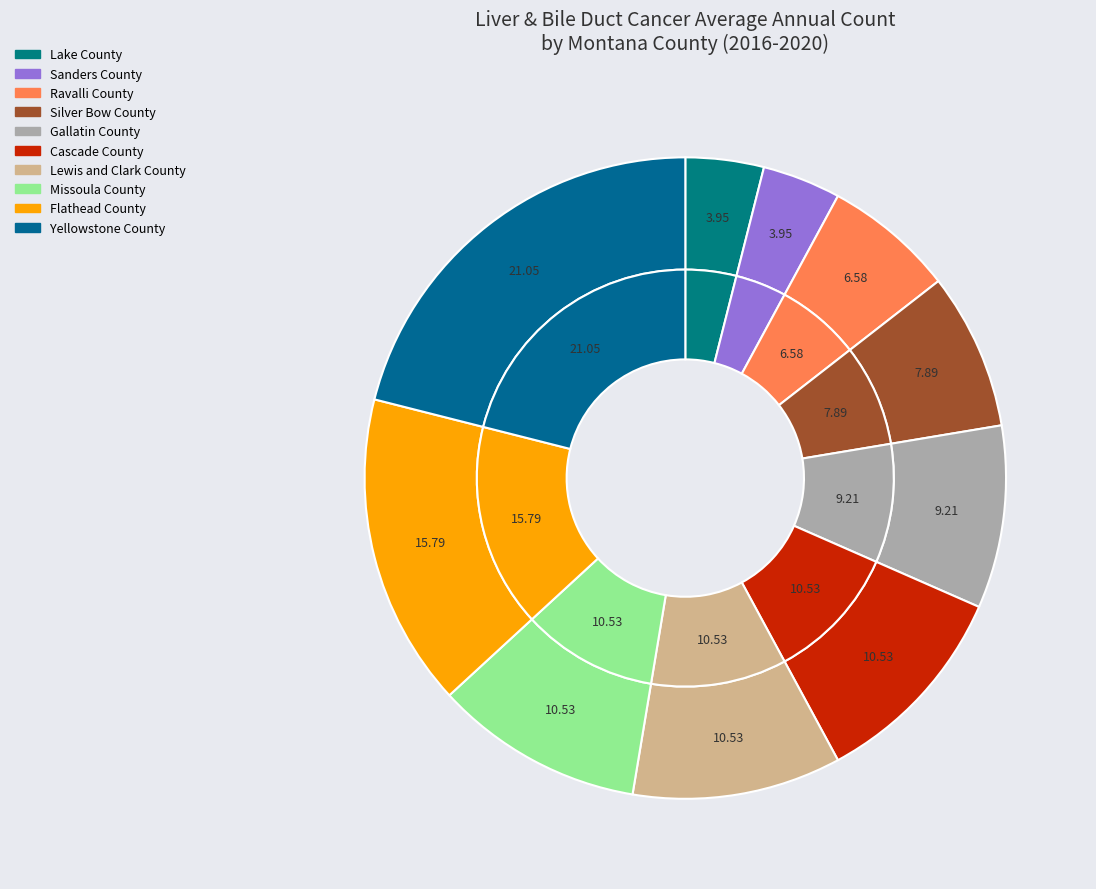

Does Gallatin County represent more than half of the total?

No